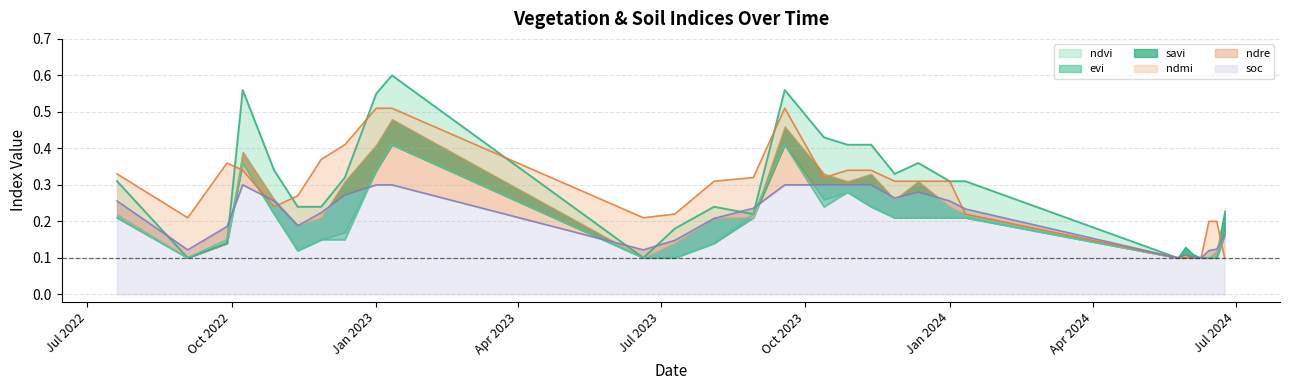

Count the evi values in the range 0 to 1.

29